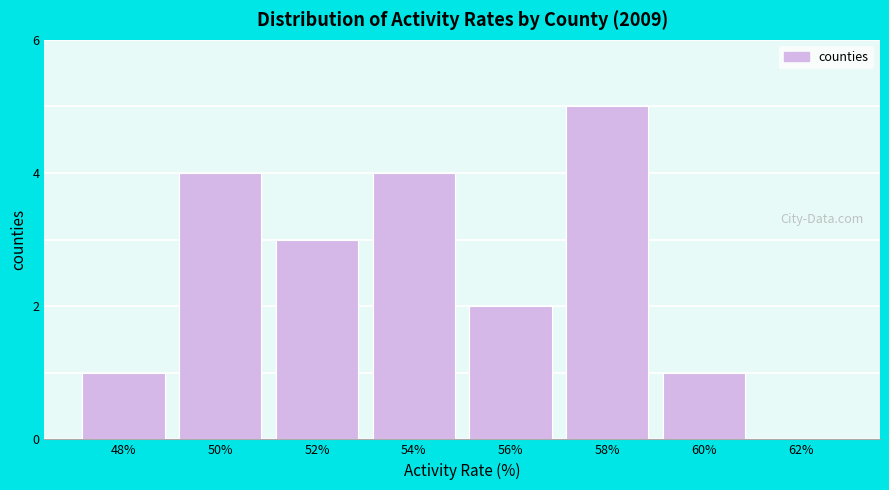

Reading left to right, extract all data points from this chart.

48%=1	50%=4	52%=3	54%=4	56%=2	58%=5	60%=1	62%=0